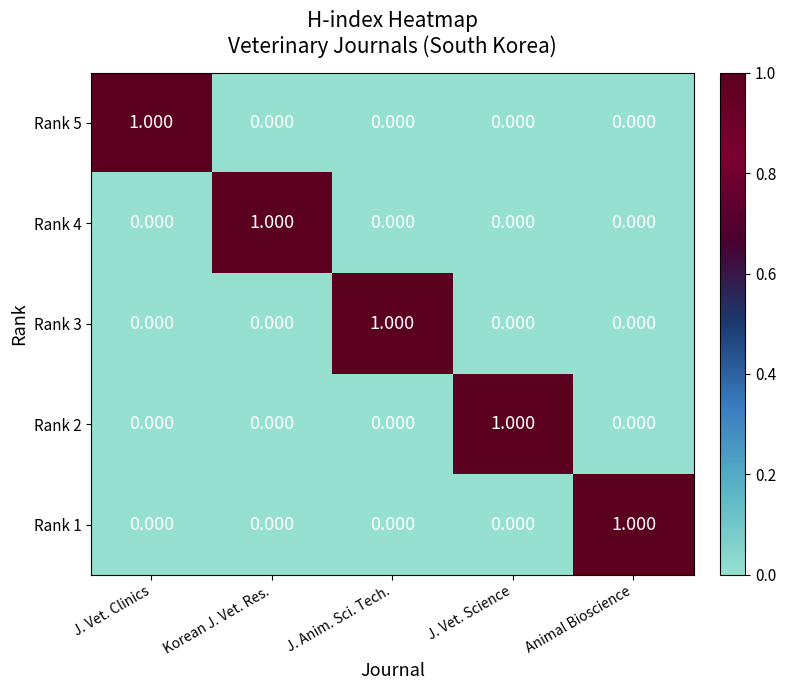

Is the value of Rank 5 at Korean J. Vet. Res. greater than the value of Rank 4 at Korean J. Vet. Res.?

No